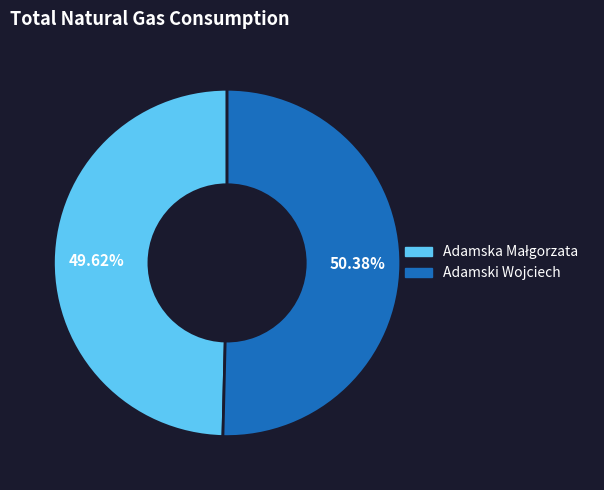

What is the largest slice in the pie chart?

Adamski Wojciech